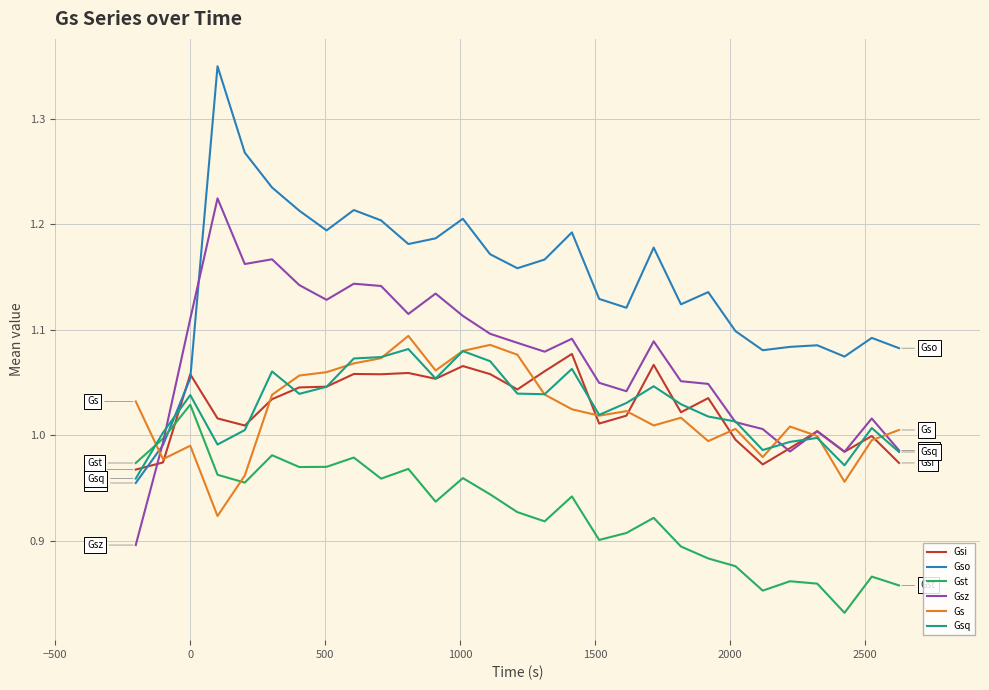

Which series has the largest range (max minus min)?

Gso